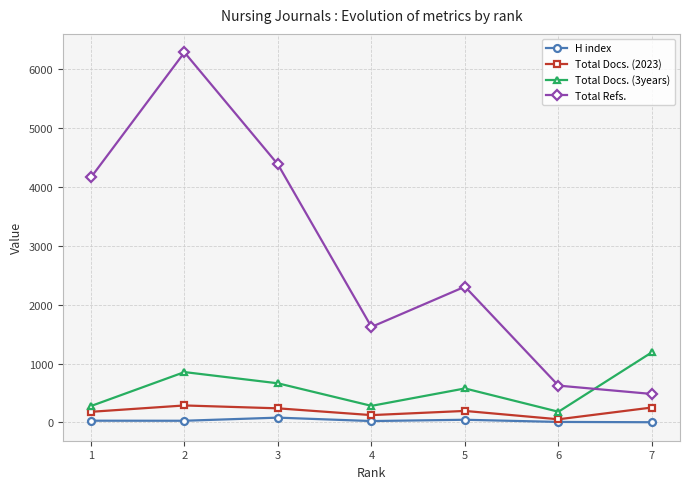

At which category does the chart reach its peak across all series?

2